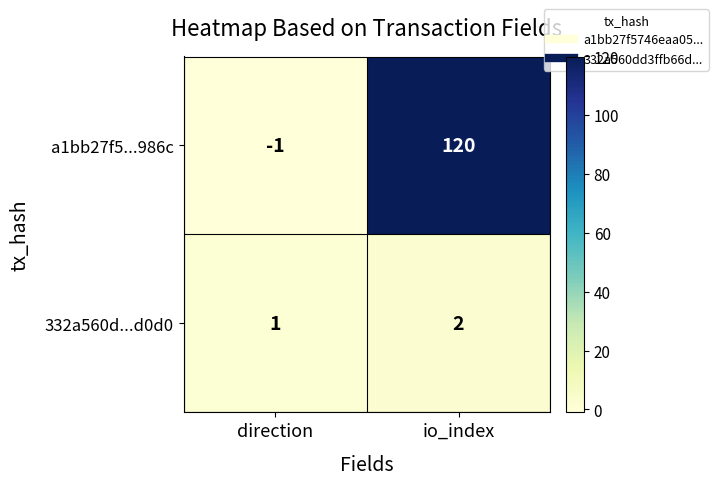

List the series in order of their peak value, highest first.

a1bb27f5...986c, 332a560d...d0d0